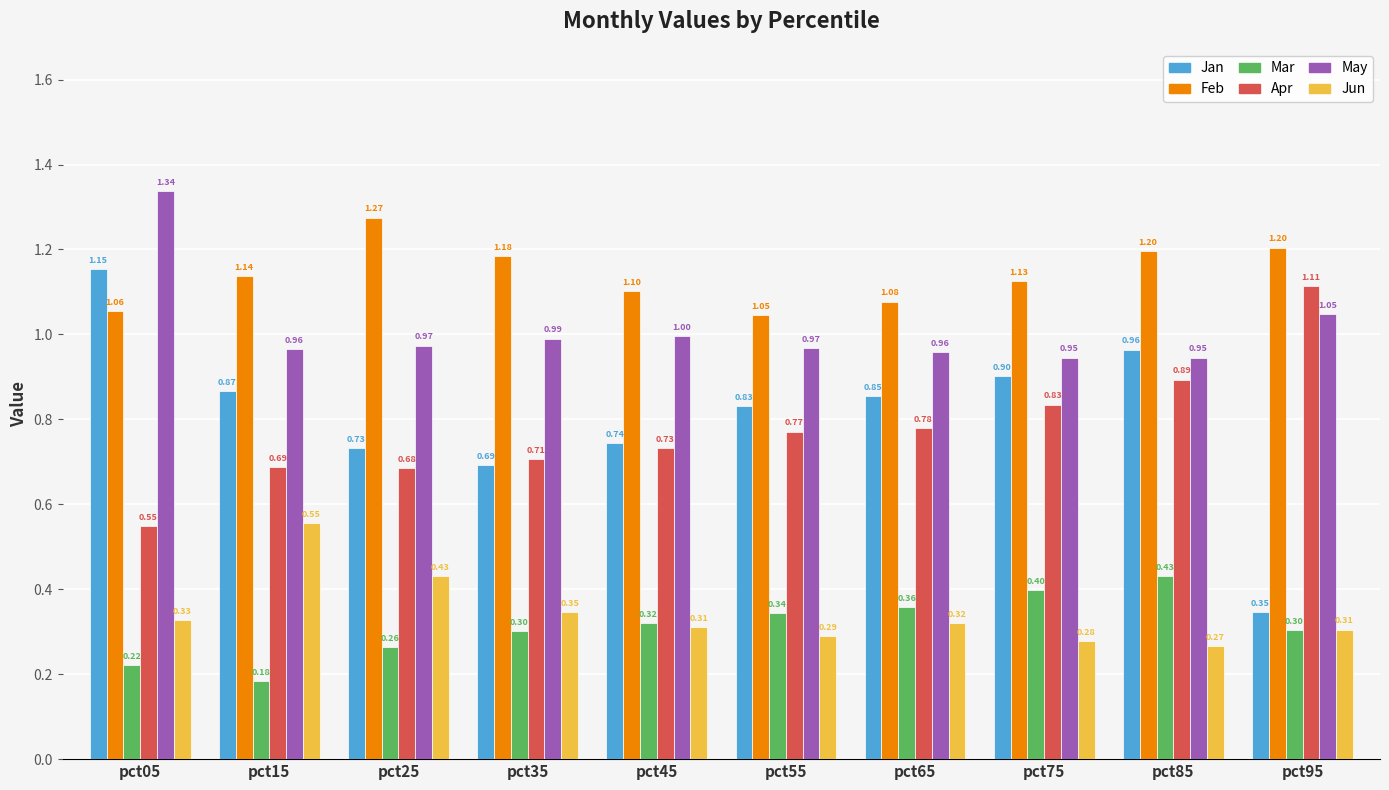

What is the total value across all series at pct75?

4.5